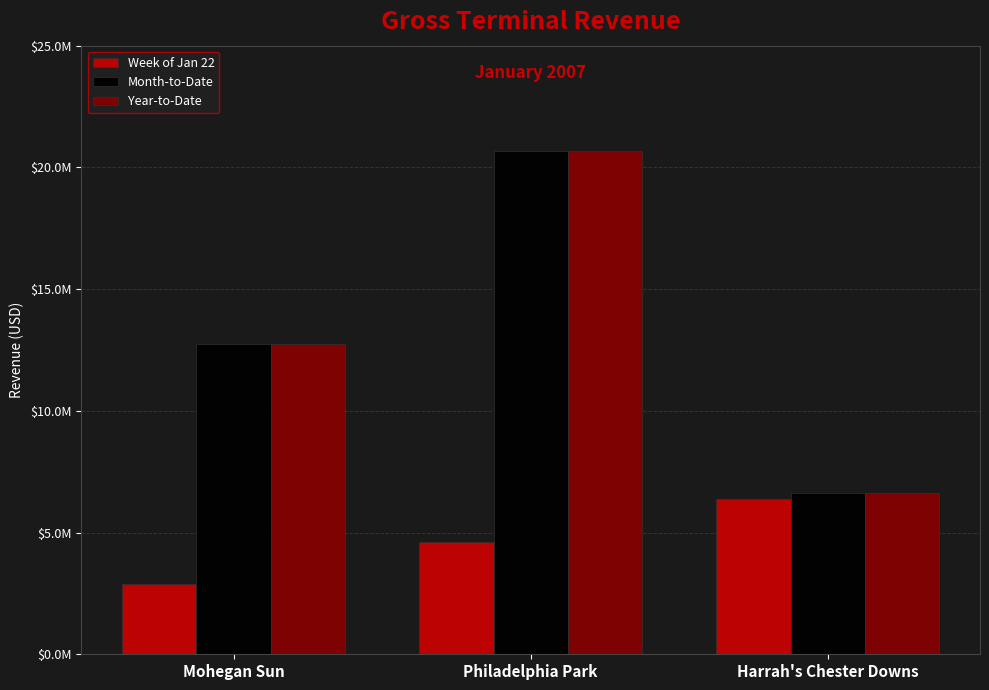

What position from the left is Philadelphia Park?

2